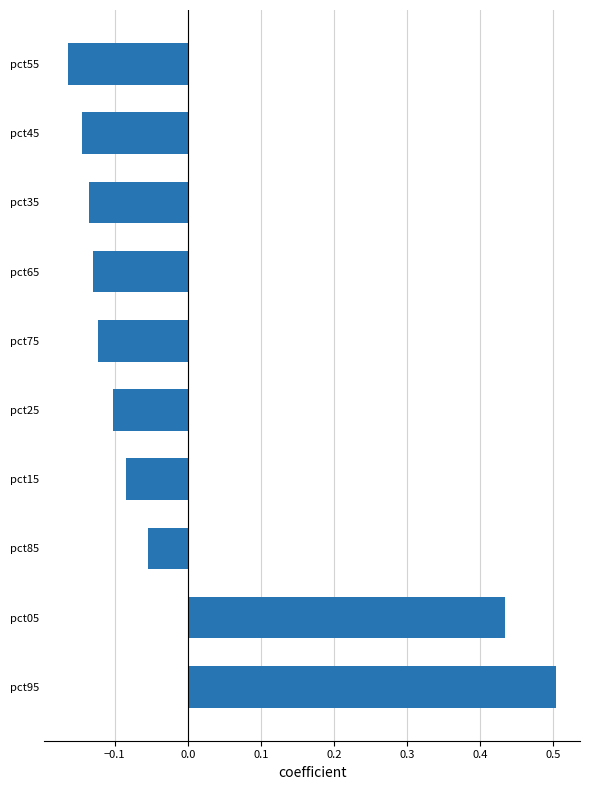

What is the change in value from pct95 to pct55?

-0.7